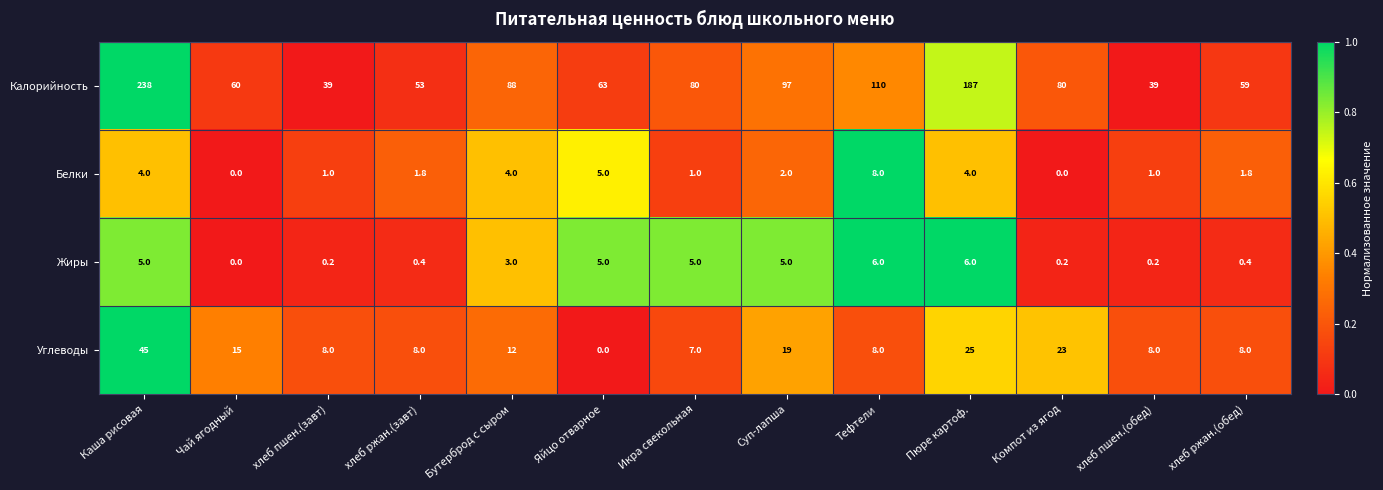

Which series has the largest range (max minus min)?

Калорийность